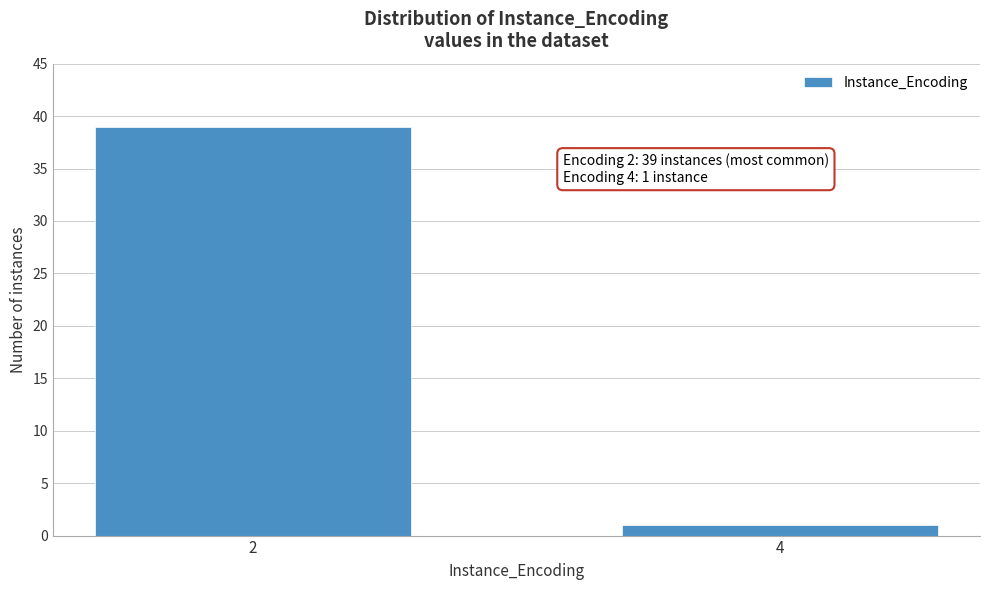

Reading left to right, what are all the values shown in this chart?

39	1